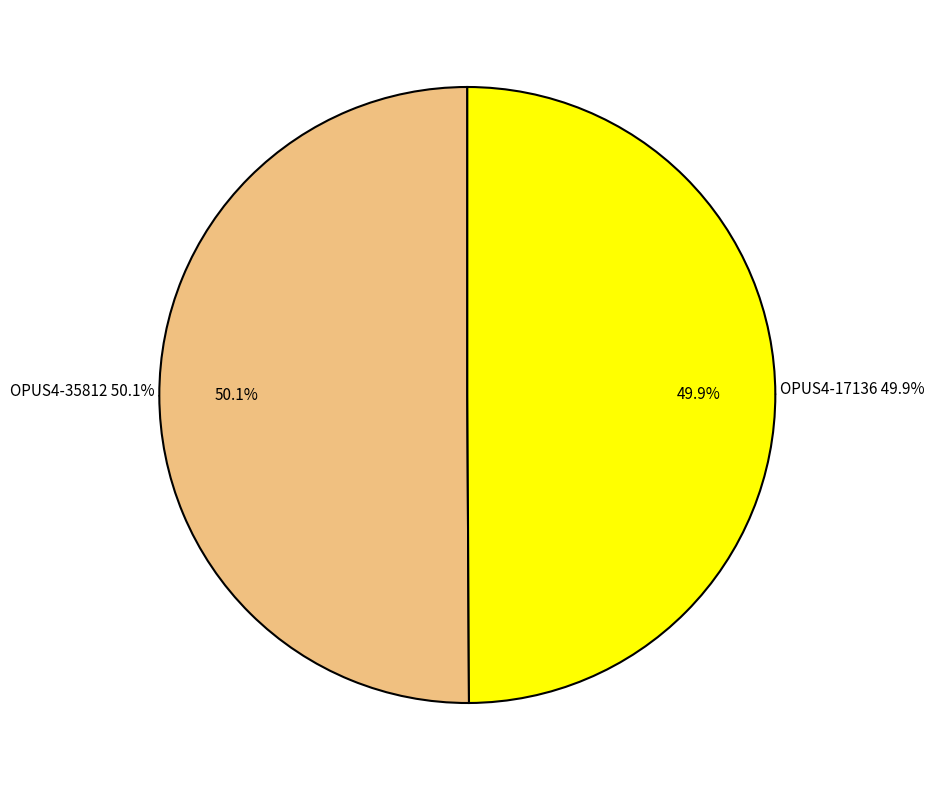

What is the ratio of the value at OPUS4-35812 to the value at OPUS4-17136?

1.0